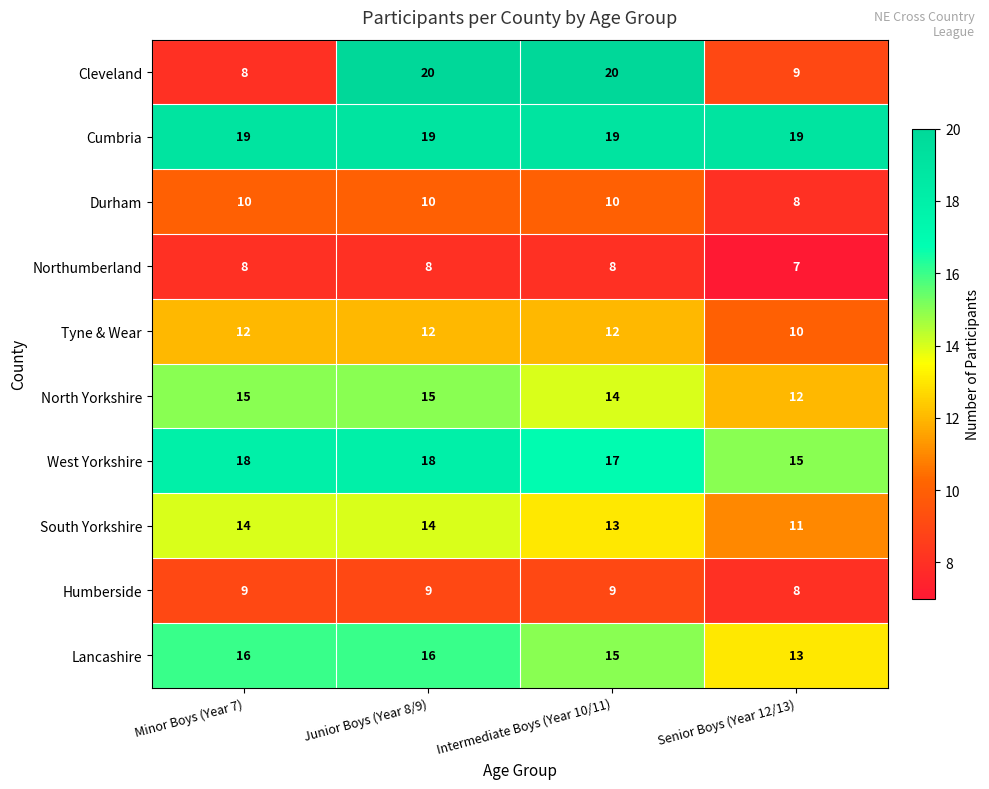

Which category has the lowest value in the Northumberland series?

Senior Boys (Year 12/13)